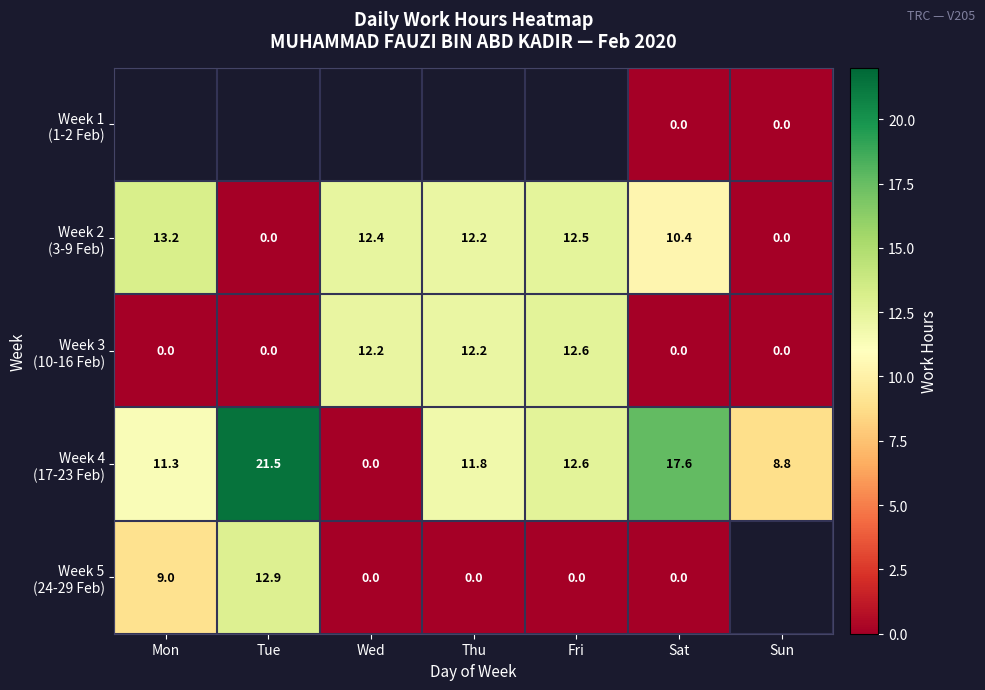

What is the difference between the highest and lowest values at Sat?

17.6